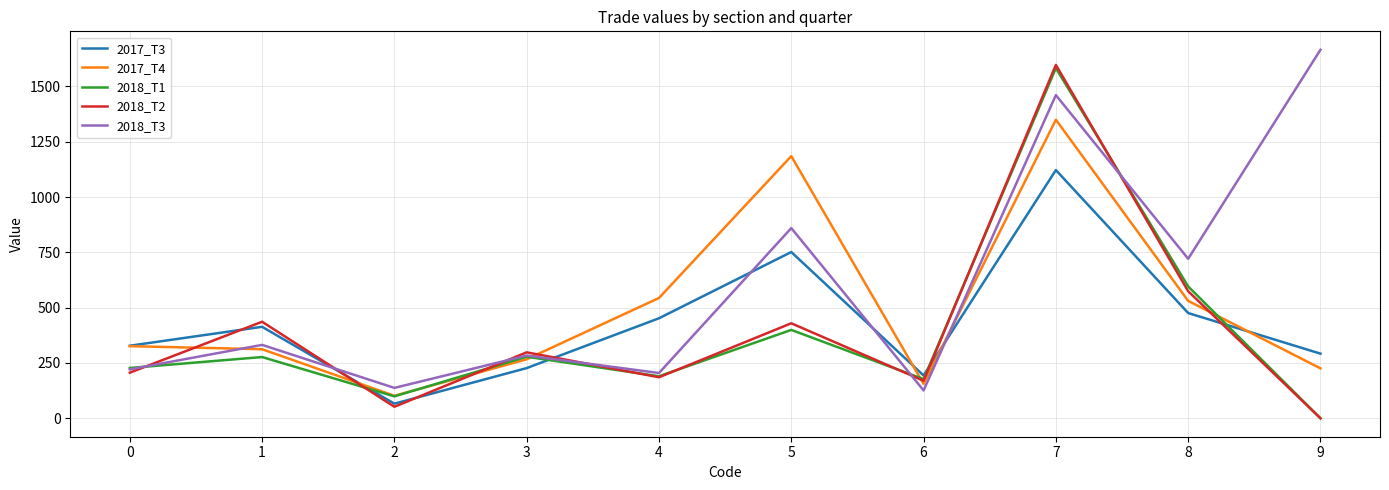

How many positive values does the 2018_T1 series have?

9